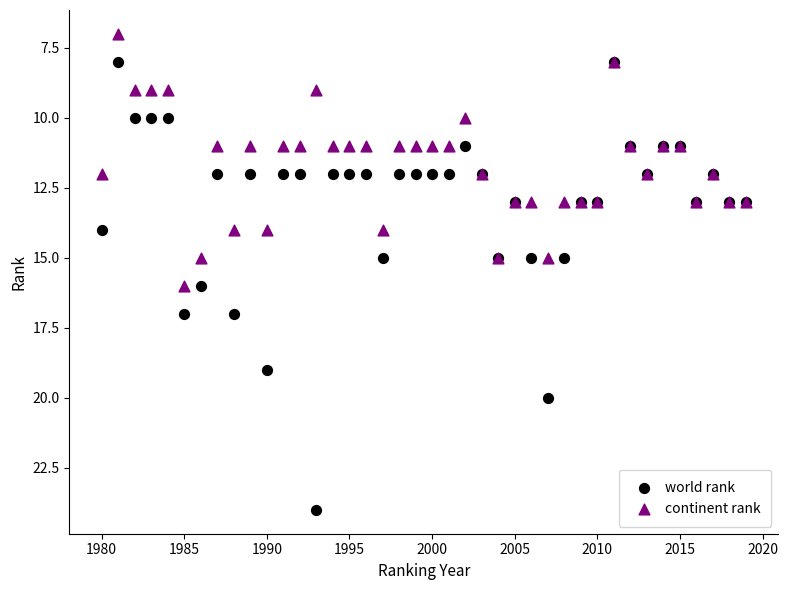

Which series contains the highest Y value?

world rank